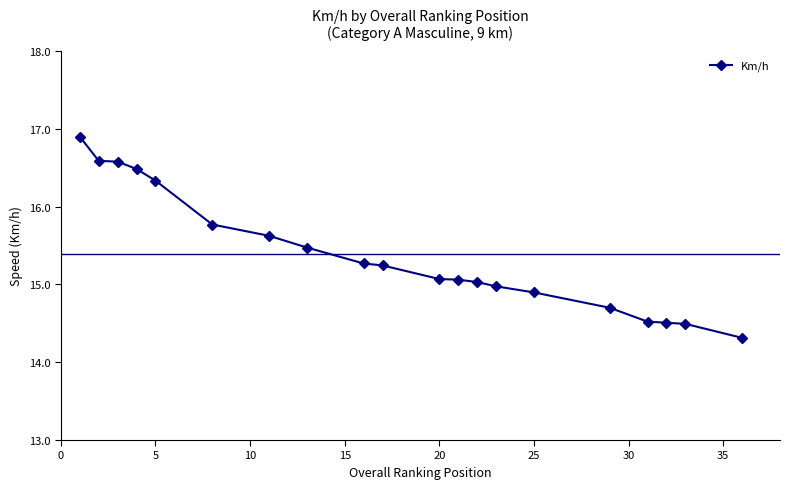

What is the value of the 7th point from the left?

15.6